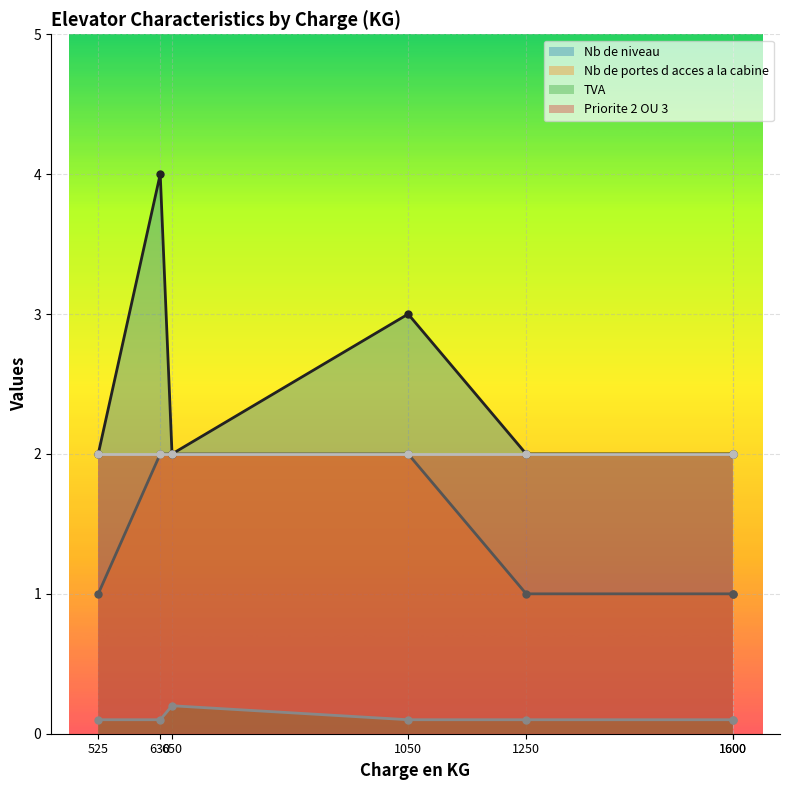

True or false: Nb de niveau and Nb de portes d acces a la cabine intersect in this chart.

False